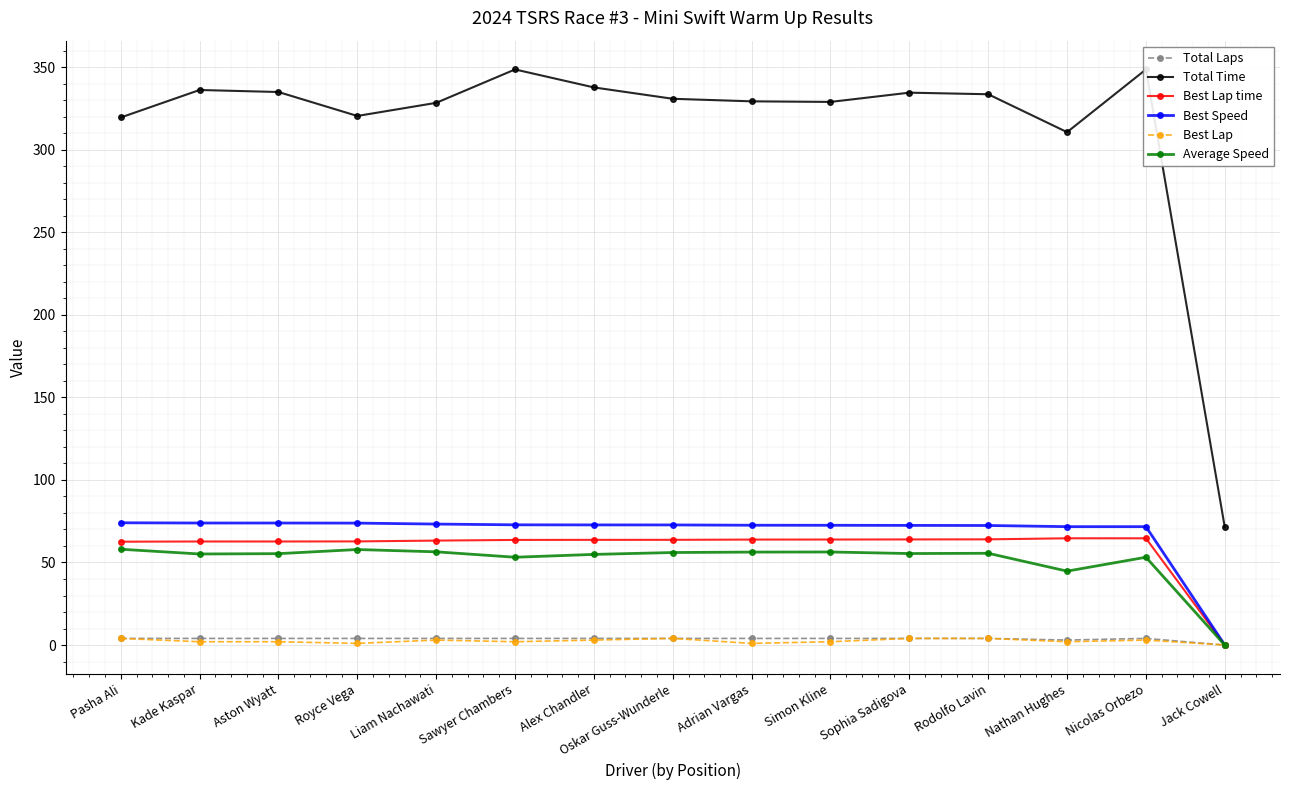

How many positive values does the Best Lap time series have?

14